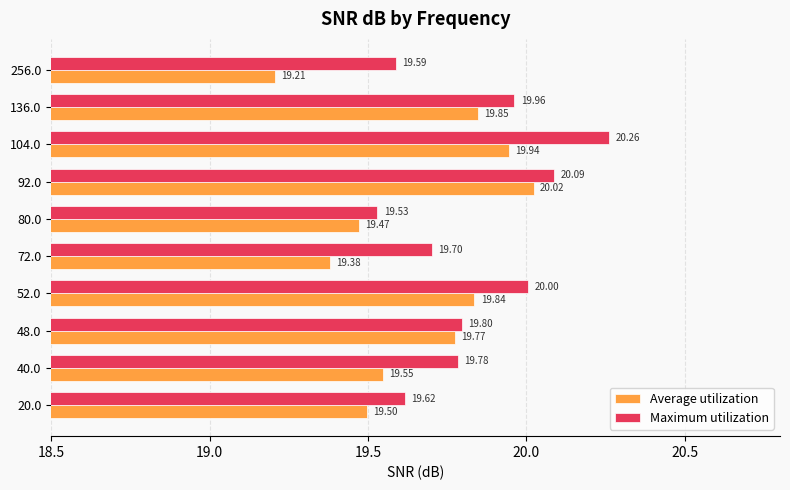

Rank the series by their average value, from highest to lowest.

Maximum utilization, Average utilization